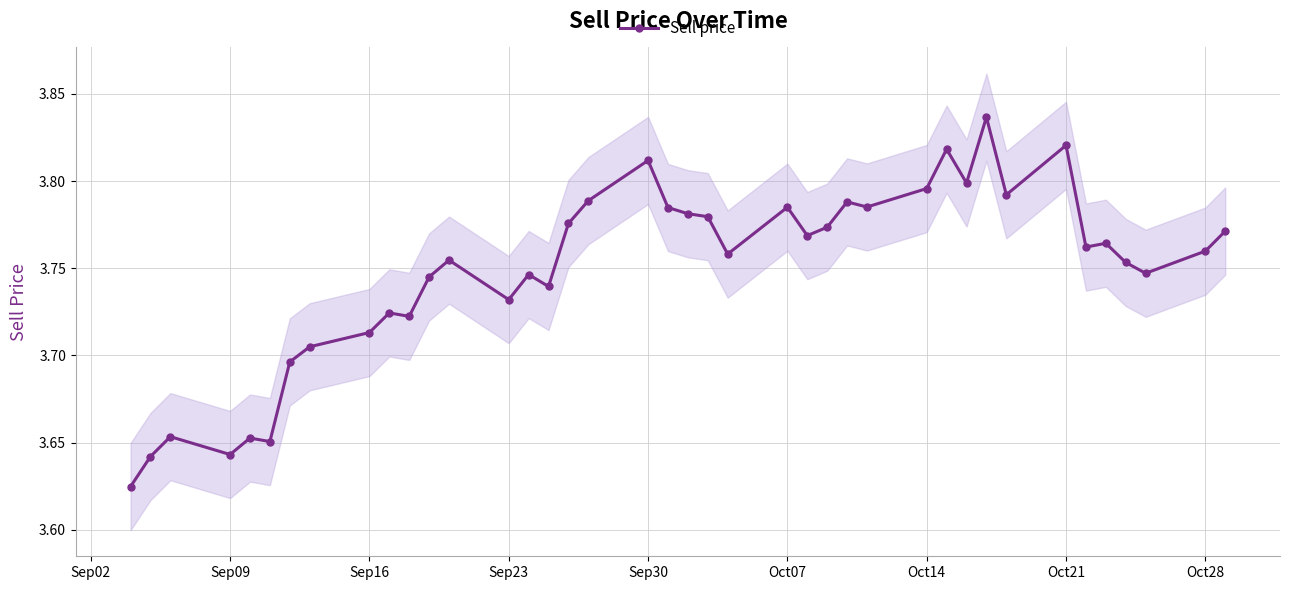

True or false: Sell price has more than 1 points higher than both neighbors.

True